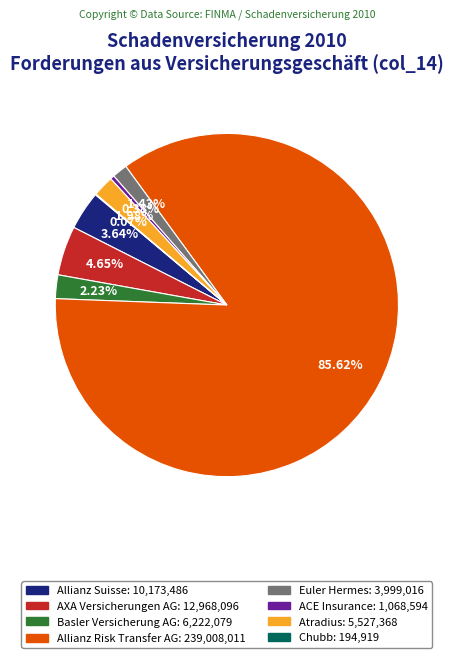

Which slice represents more than half of the pie?

Allianz Risk Transfer AG: 239,008,011